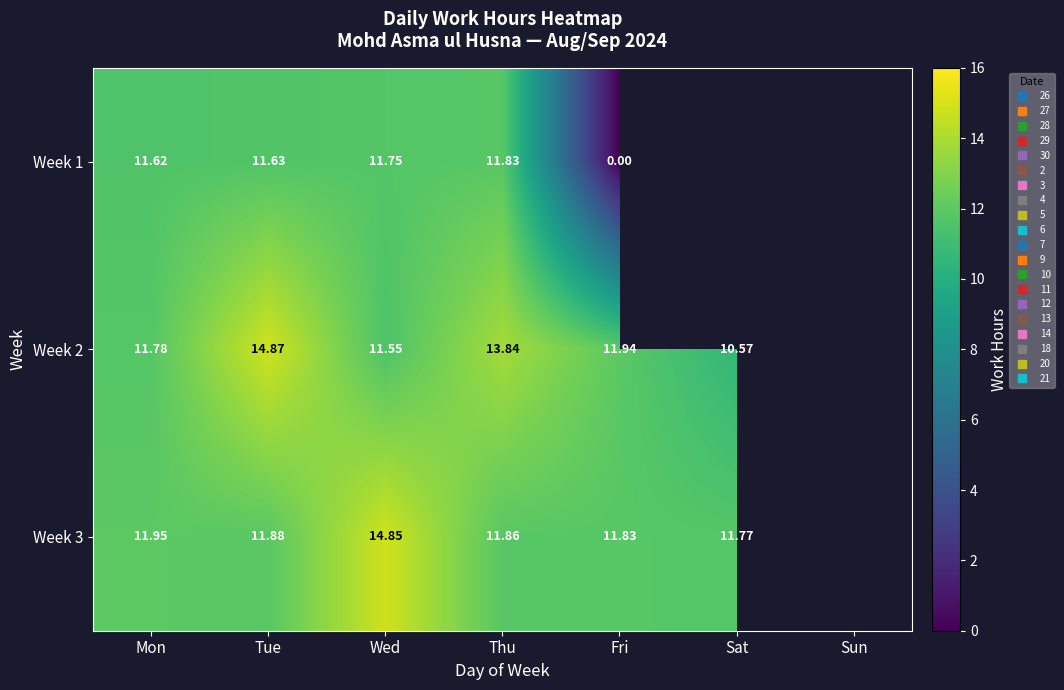

Which has a higher value, Tue or Mon?

Tue